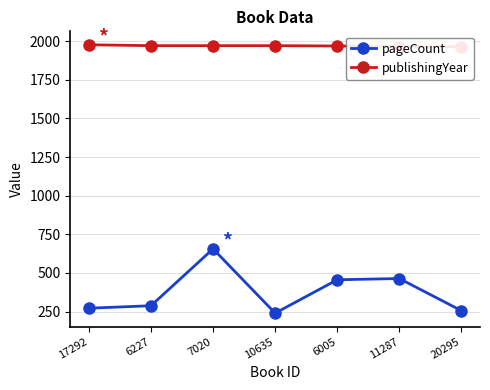

Reading left to right, list all the values displayed in this chart.

pageCount: 272	288	656	240	456	464	256
publishingYear: 1977	1971	1971	1971	1969	1965	1965